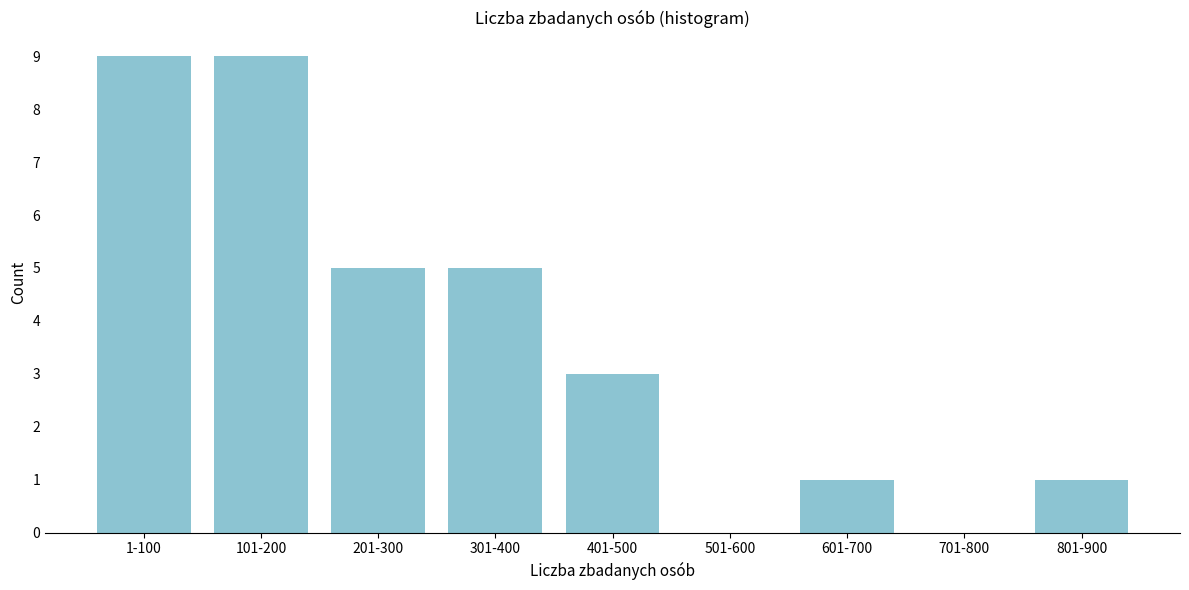

Reading right to left, extract all data points from this chart.

801-900=1	701-800=0	601-700=1	501-600=0	401-500=3	301-400=5	201-300=5	101-200=9	1-100=9